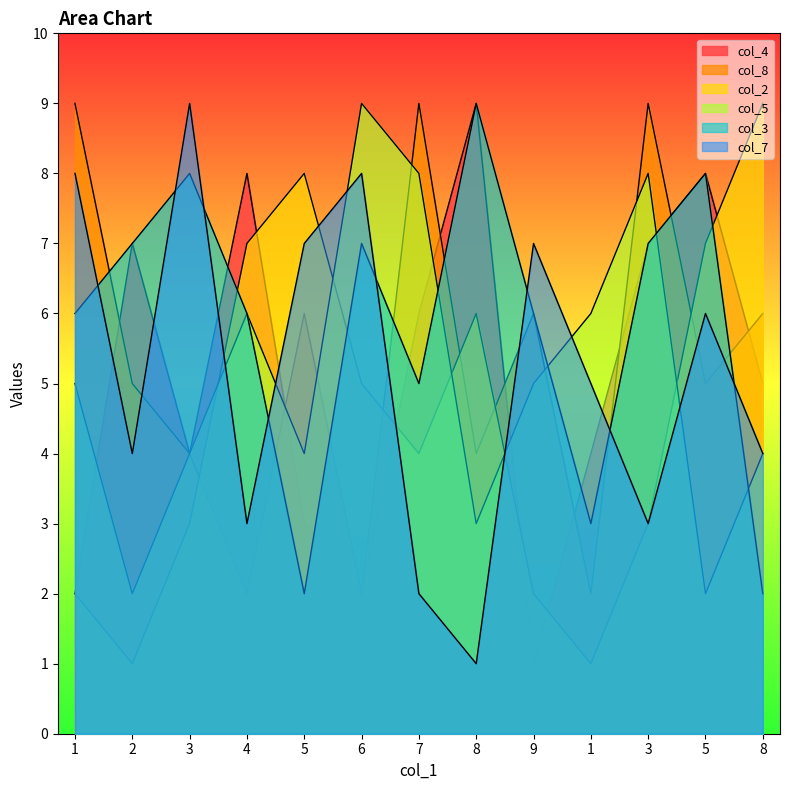

Rank the series at 9 from highest to lowest value.

col_7, col_8, col_3, col_5, col_2, col_4